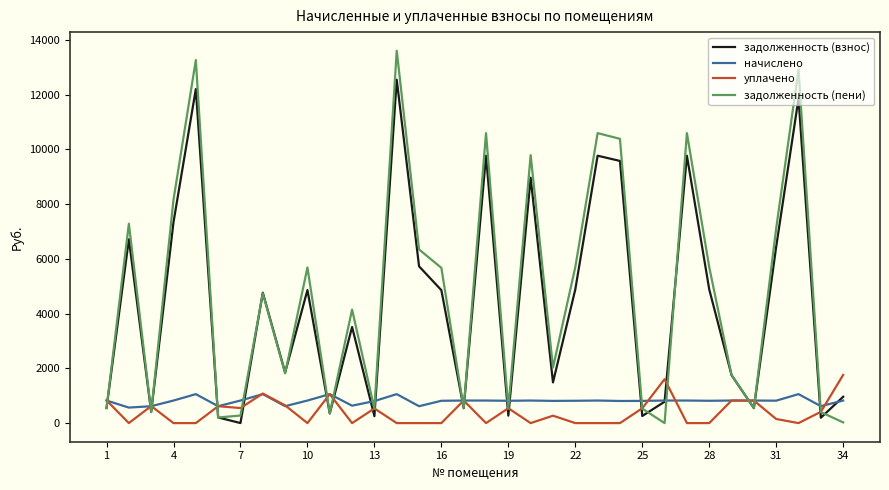

List the series in order of their peak value, highest first.

задолженность (пени), задолженность (взнос), уплачено, начислено